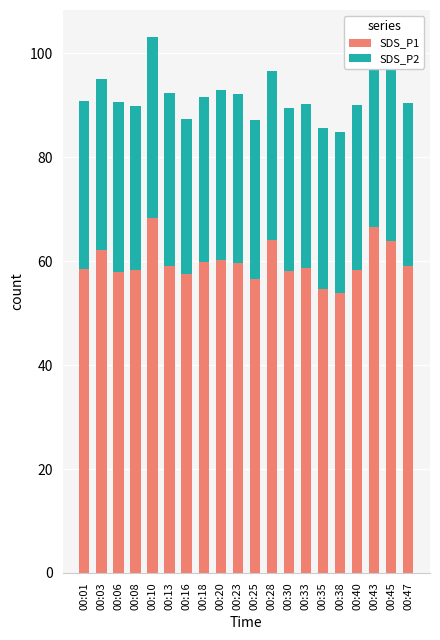

Between 00:28 and 00:13, which is larger?

00:28